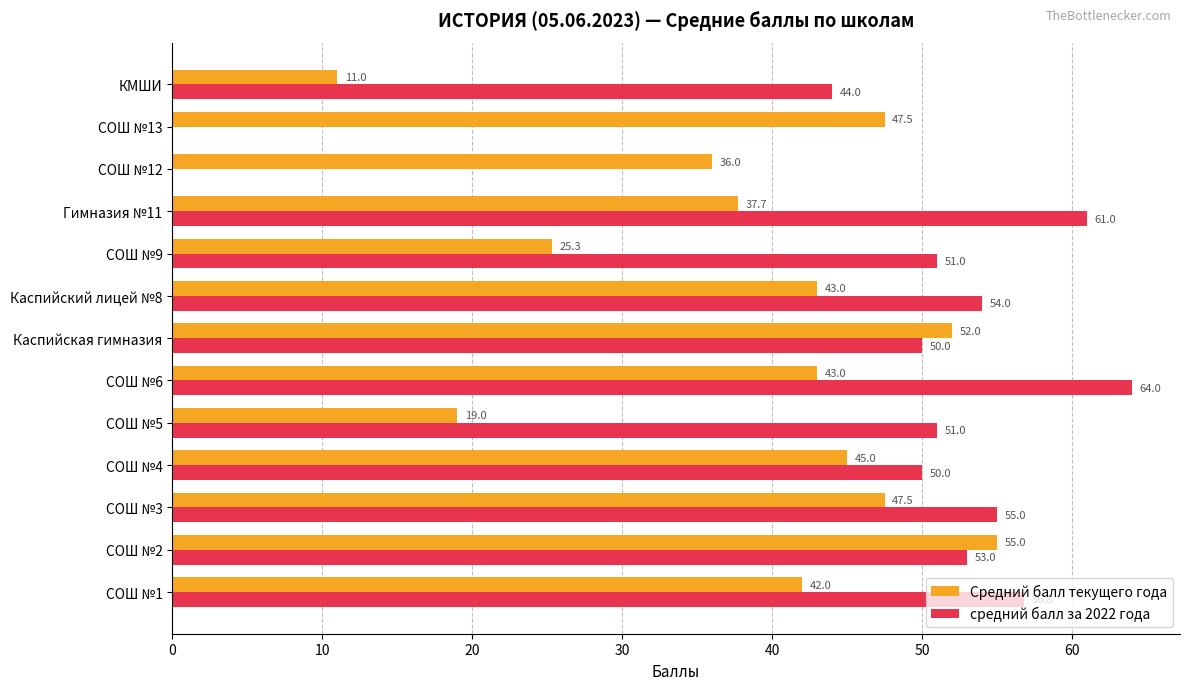

What is the sum of all Средний балл текущего года values?

504.0